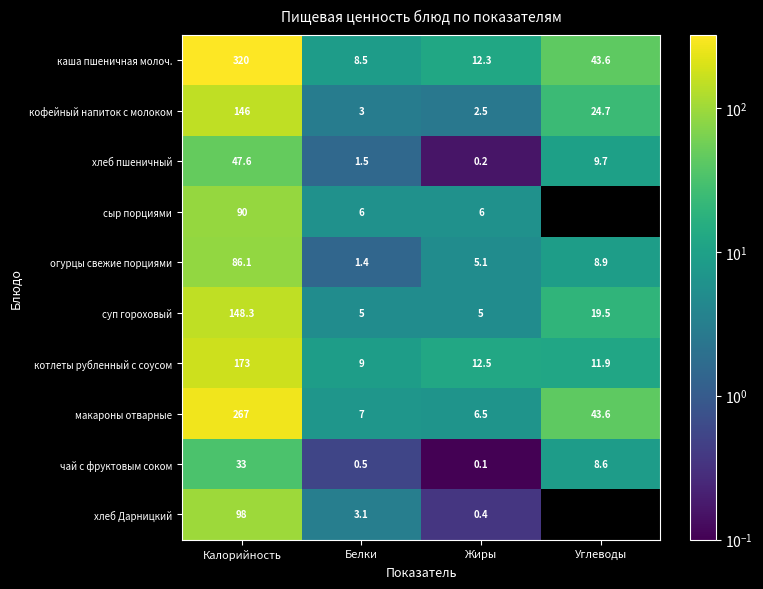

Is the value of кофейный напиток с молоком at Жиры greater than the value of макароны отварные at Углеводы?

No